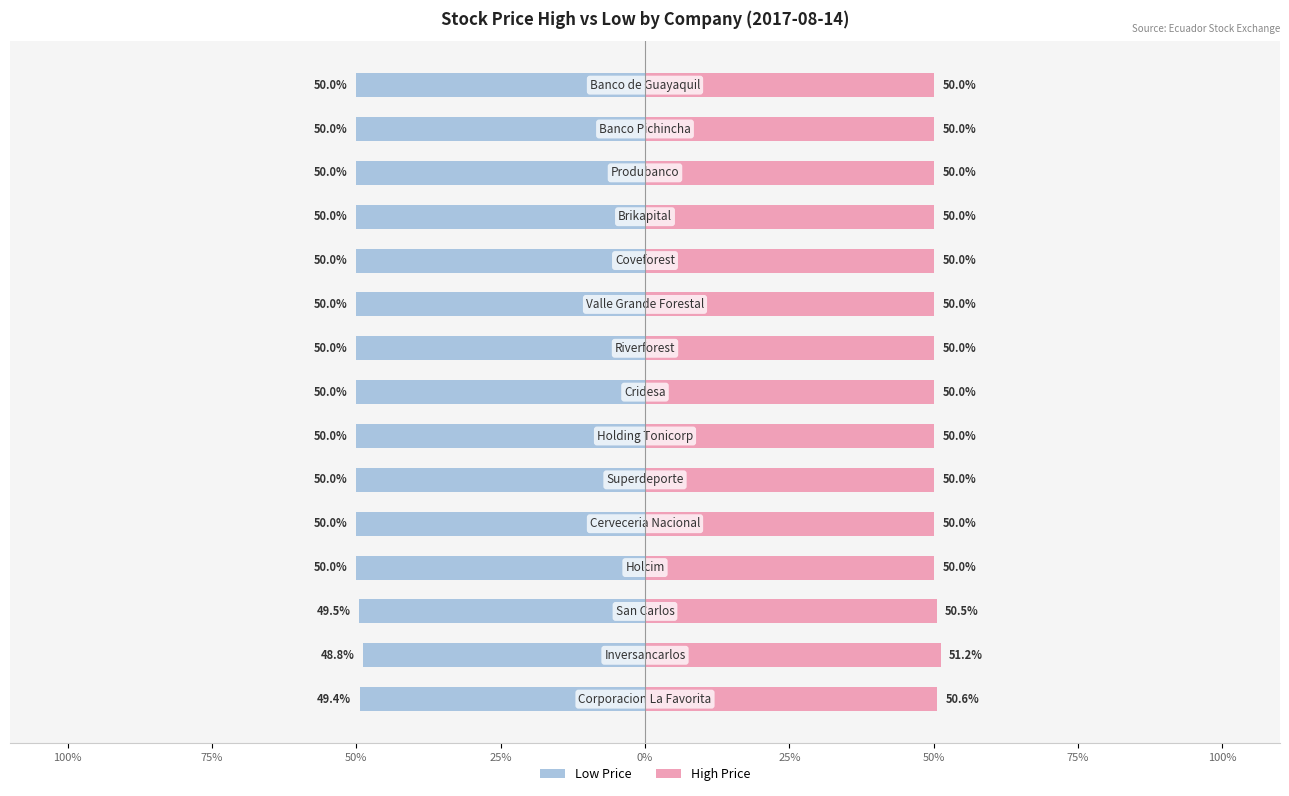

Reading left to right, extract all data points from this chart.

Low: -49.4	-48.8	-49.5	-50.0	-50.0	-50.0	-50.0	-50.0	-50.0	-50.0	-50.0	-50.0	-50.0	-50.0	-50.0
High: 50.6	51.2	50.5	50.0	50.0	50.0	50.0	50.0	50.0	50.0	50.0	50.0	50.0	50.0	50.0